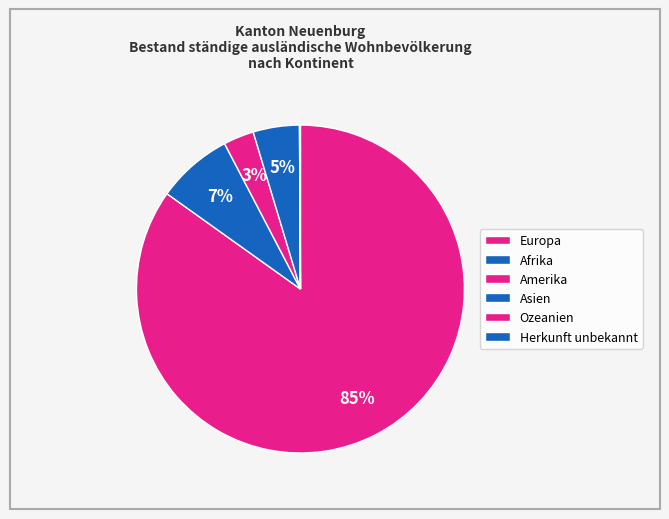

To the nearest percent, what is the difference between the Europa and Asien slice percentages?

80%